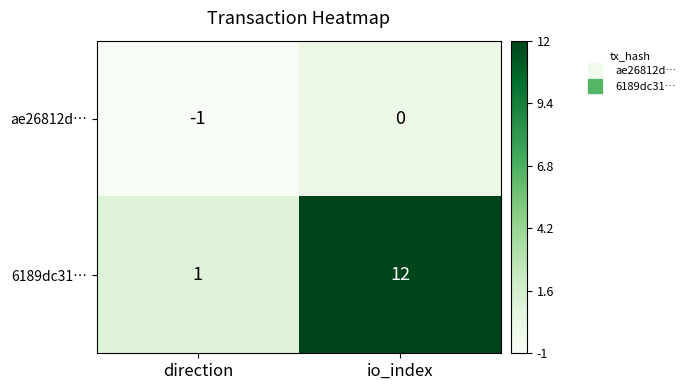

What is the sum of all 6189dc31… values?

13